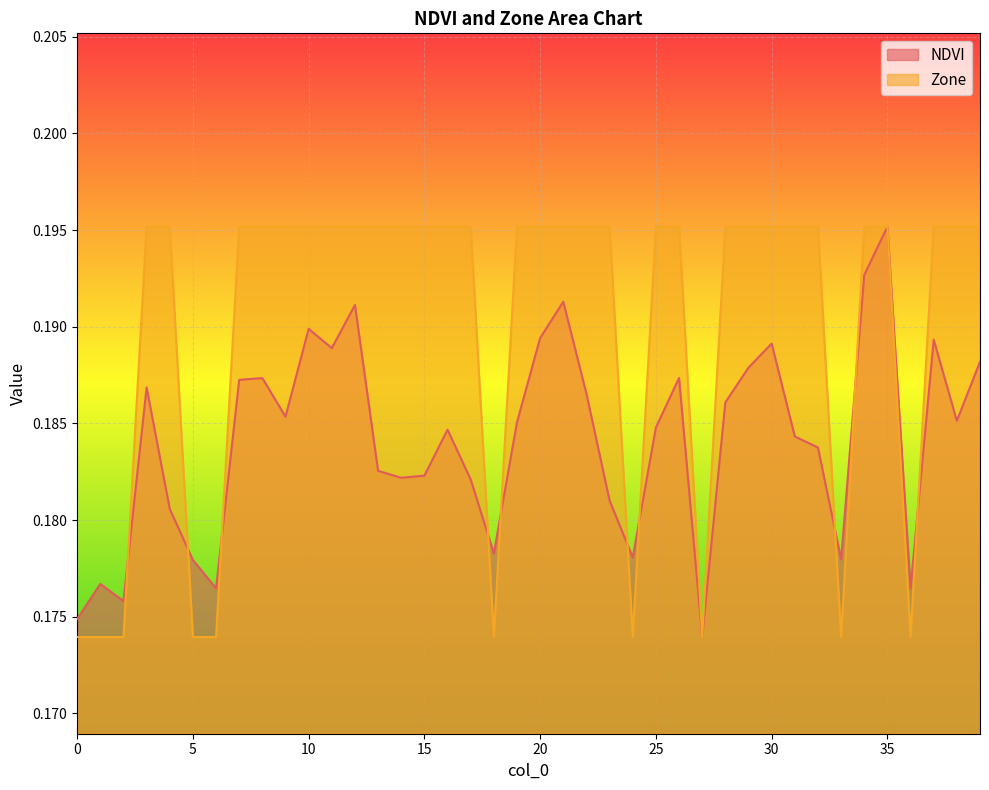

Reading left to right, extract all data points from this chart.

NDVI: 0.2	0.2	0.2	0.2	0.2	0.2	0.2	0.2	0.2	0.2	0.2	0.2	0.2	0.2	0.2	0.2	0.2	0.2	0.2	0.2	0.2	0.2	0.2	0.2	0.2	0.2	0.2	0.2	0.2	0.2	0.2	0.2	0.2	0.2	0.2	0.2	0.2	0.2	0.2	0.2
Zone: 0.2	0.2	0.2	0.2	0.2	0.2	0.2	0.2	0.2	0.2	0.2	0.2	0.2	0.2	0.2	0.2	0.2	0.2	0.2	0.2	0.2	0.2	0.2	0.2	0.2	0.2	0.2	0.2	0.2	0.2	0.2	0.2	0.2	0.2	0.2	0.2	0.2	0.2	0.2	0.2